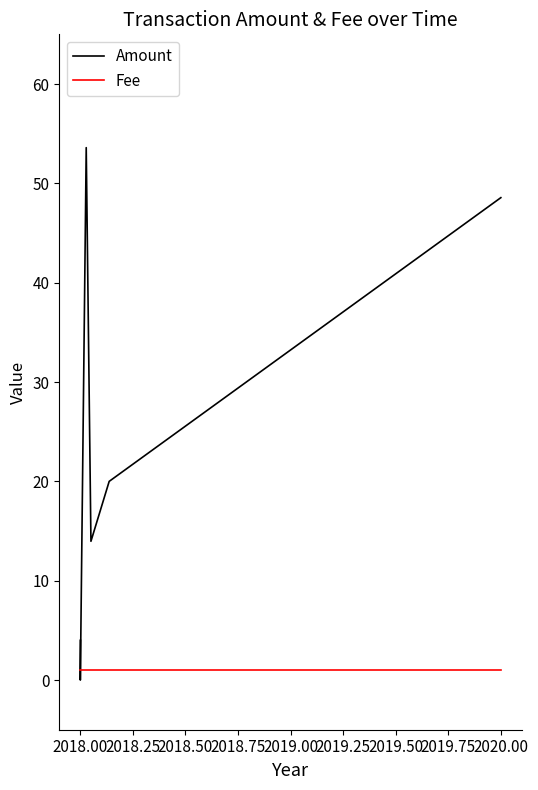

At how many categories does at least one series exceed 24?

2